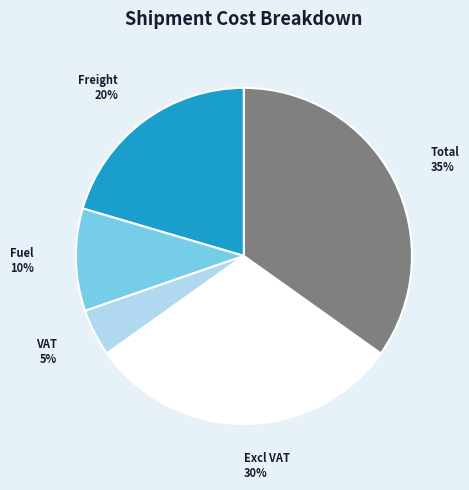

Combined, do VAT and Fuel account for over 50%?

No